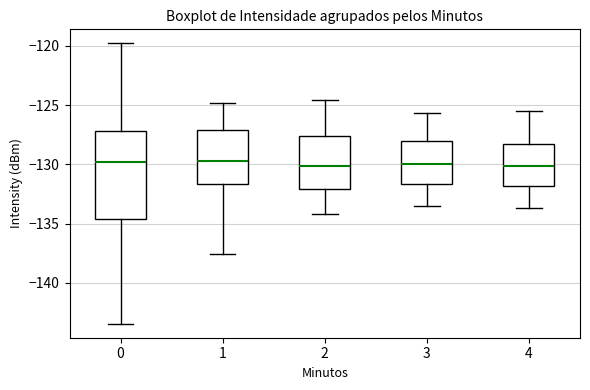

Reading left to right, transcribe this box plot: for each box, give where its median line is, the range the box spans, and where its two whiskers end, as read against the y-axis. The values are not printed on the chart, so give them approximately, as read against the axis.

0: median -130.0, box -134.5 to -127.0, whiskers -143.5 to -120.0
1: median -129.5, box -131.5 to -127.0, whiskers -137.5 to -125.0
2: median -130.0, box -132.0 to -127.5, whiskers -134.0 to -124.5
3: median -130.0, box -131.5 to -128.0, whiskers -133.5 to -125.5
4: median -130.0, box -132.0 to -128.5, whiskers -133.5 to -125.5